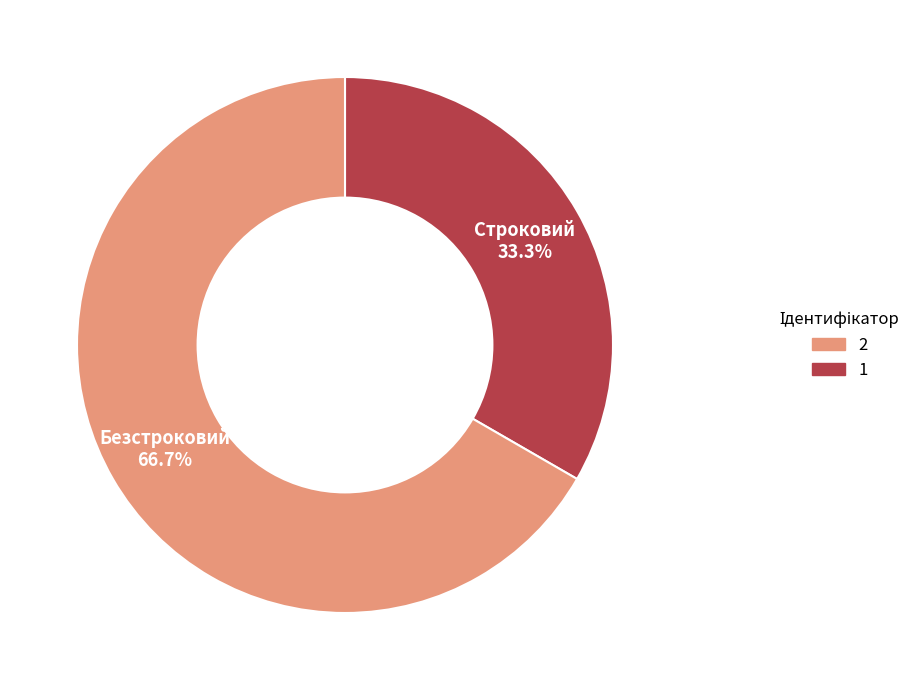

To the nearest percent, what is the average slice percentage?

50%